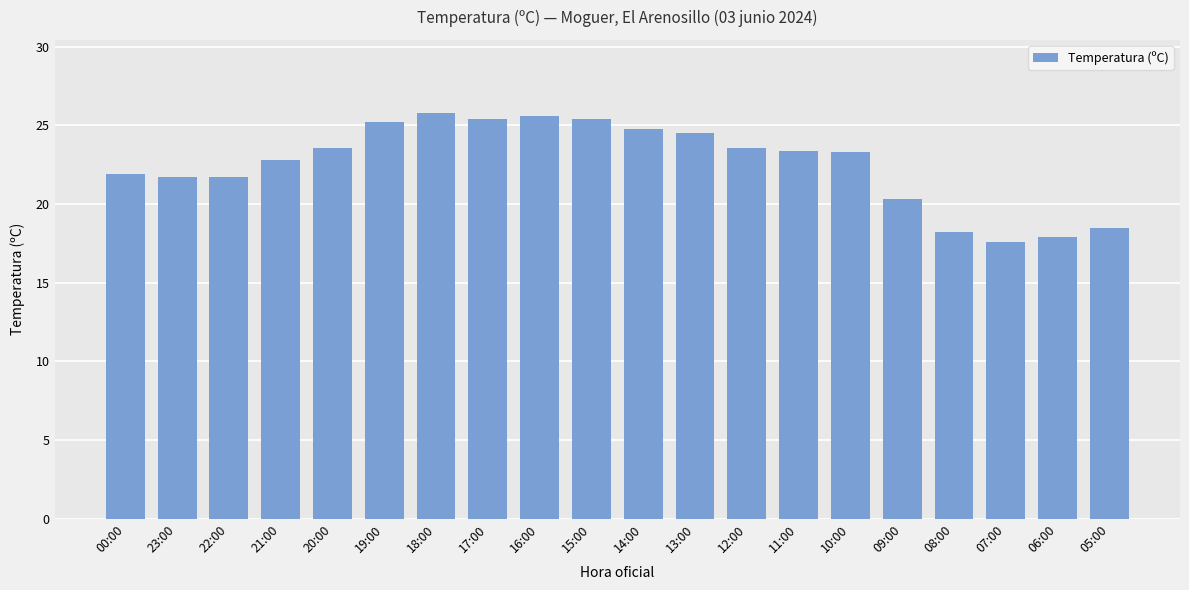

The chart shows a value of 12.9 at 21:00. True or false?

False